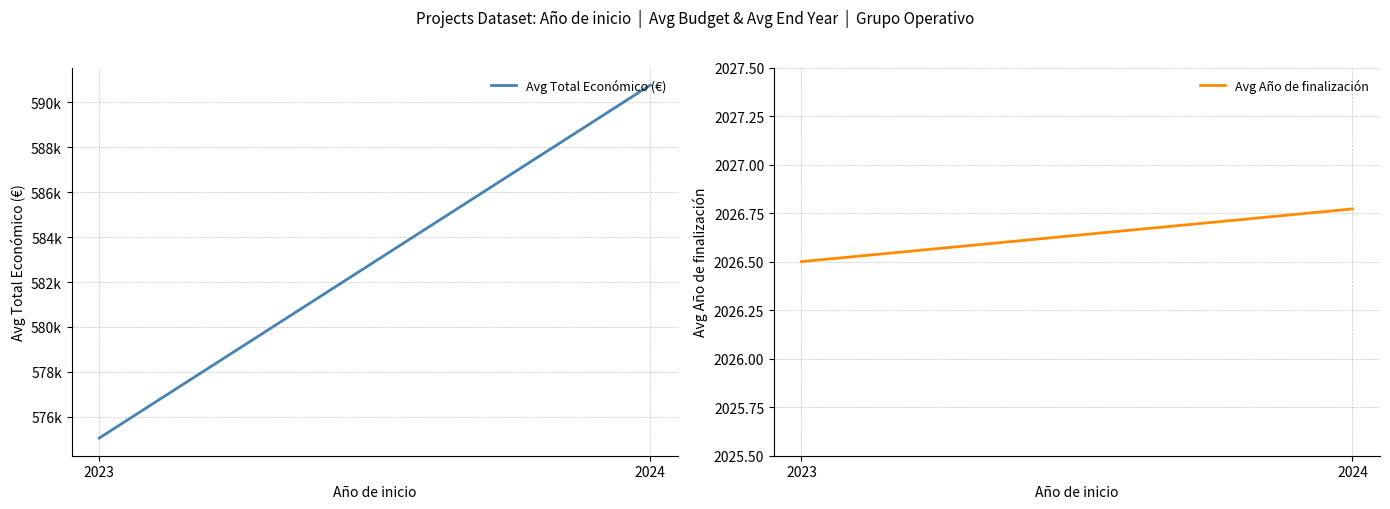

What is the sum of the Avg Total Económico (€) values at 2024 and 2023?

1165817.9